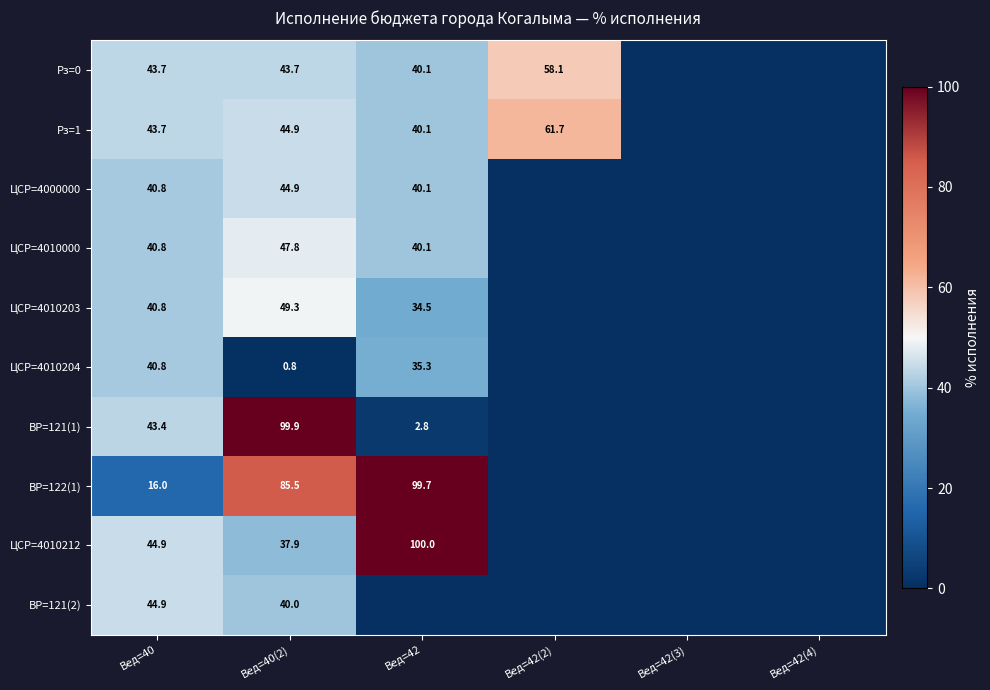

What is the difference between the highest and lowest values at Вед=40(2)?

99.1